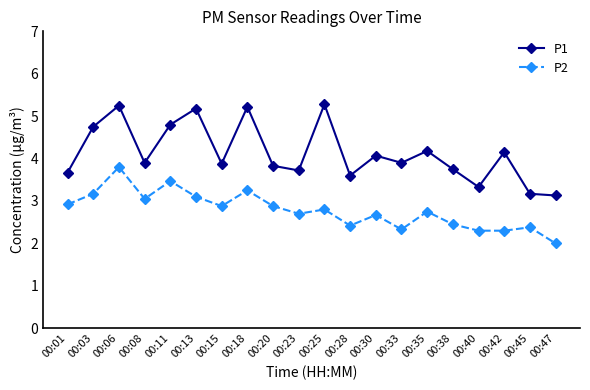

What is the average value of the P2 series?

2.8